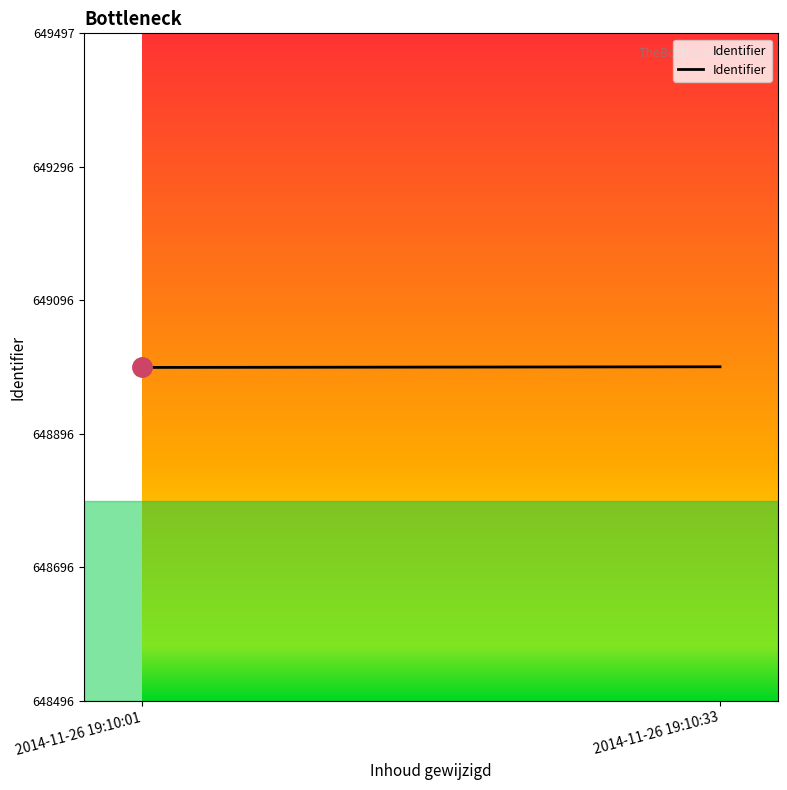

The chart shows a value of 393693 at 2014-11-26 19:10:33. True or false?

False